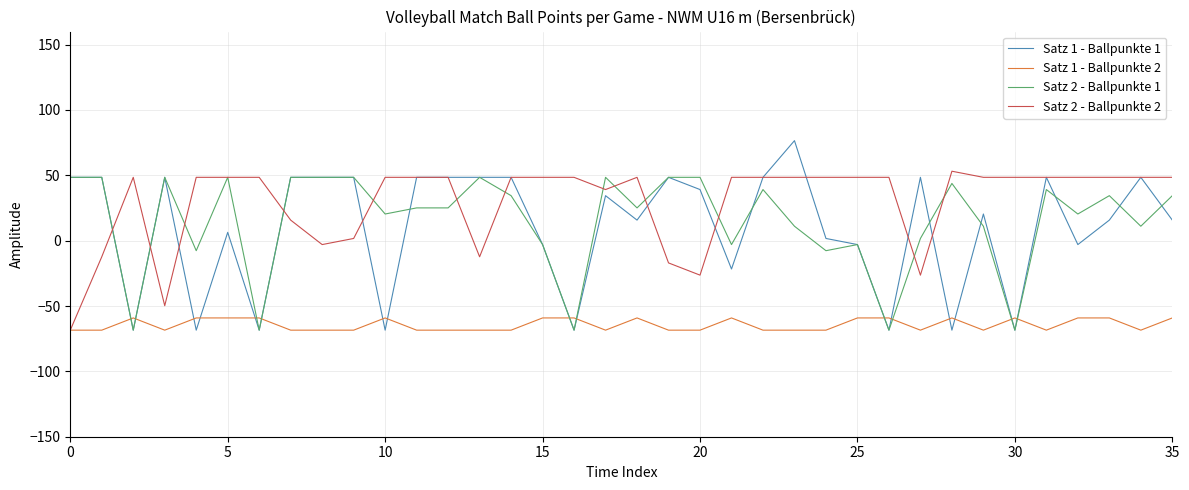

Is this an area chart (filled region under the line)?

No